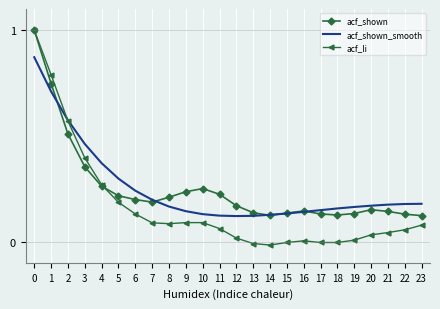

Is the value of acf_shown at 9 greater than the value of acf_li at 9?

Yes